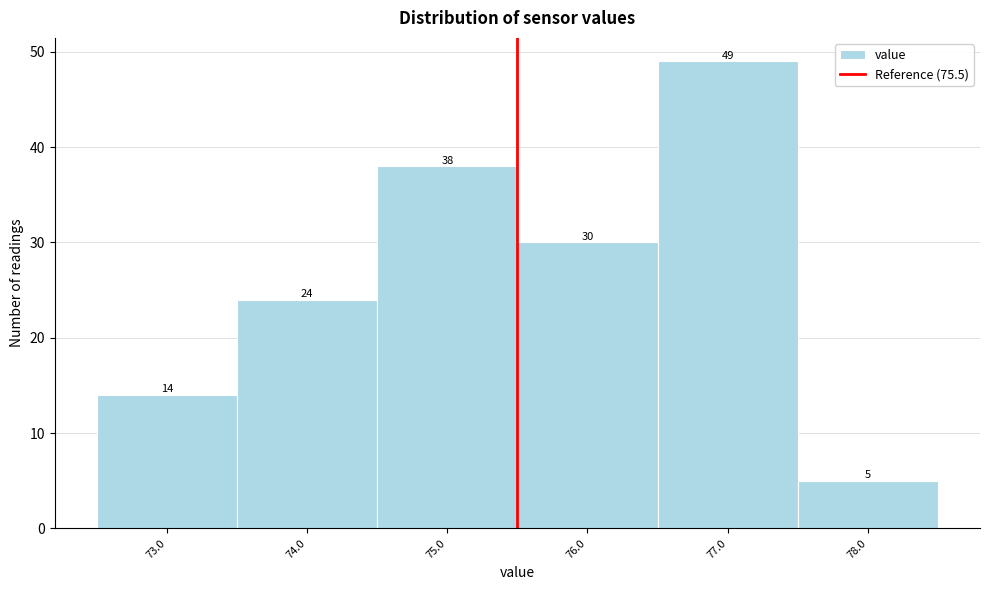

Reading left to right, list every bar in this chart as the range it spans on the x-axis followed by its height.

72.5 to 73.5: 14
73.5 to 74.5: 24
74.5 to 75.5: 38
75.5 to 76.5: 30
76.5 to 77.5: 49
77.5 to 78.5: 5